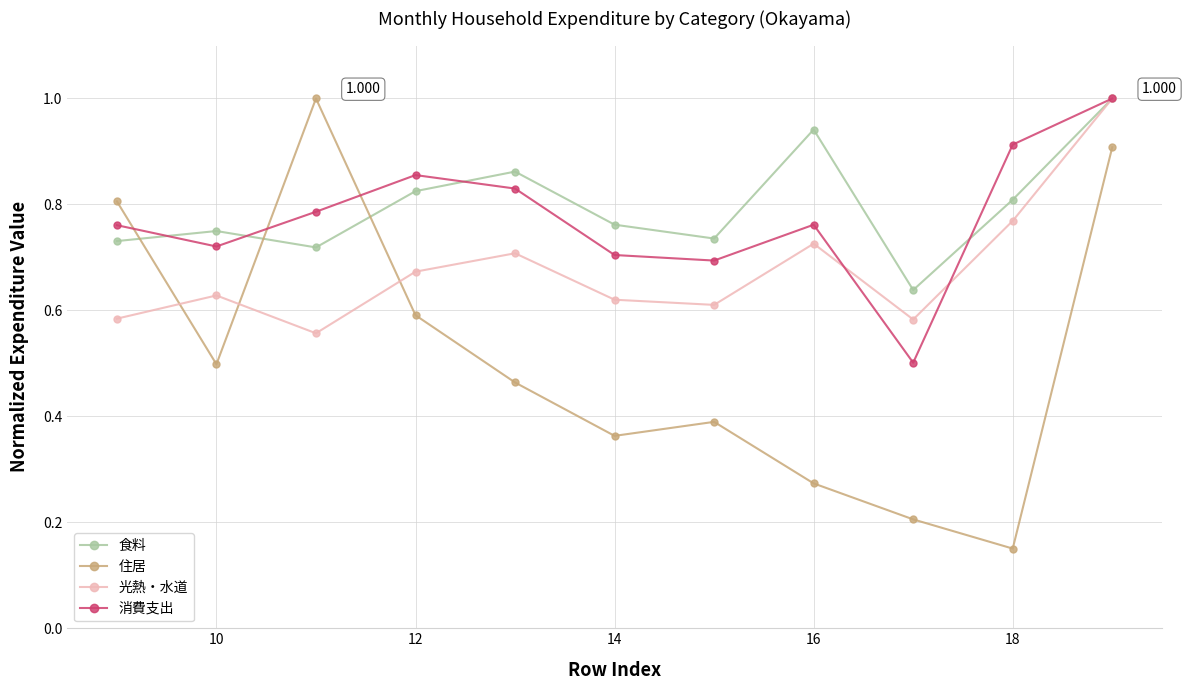

True or false: 消費支出 has more than 2 points higher than both neighbors.

False